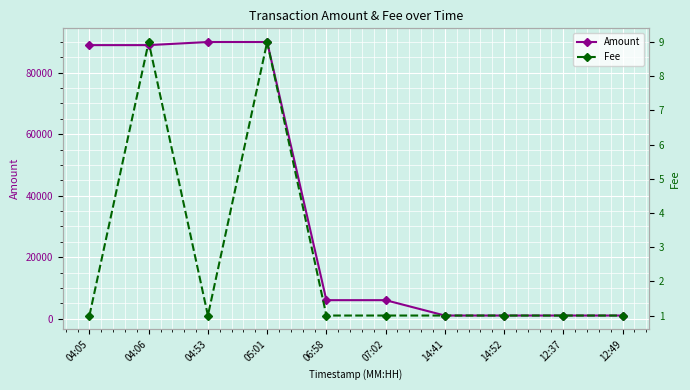

How many series are shown in this chart?

2